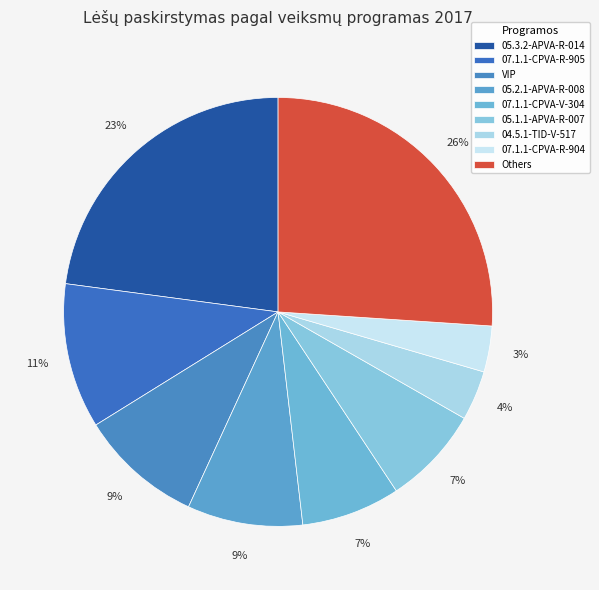

How many segments does this pie chart have?

9